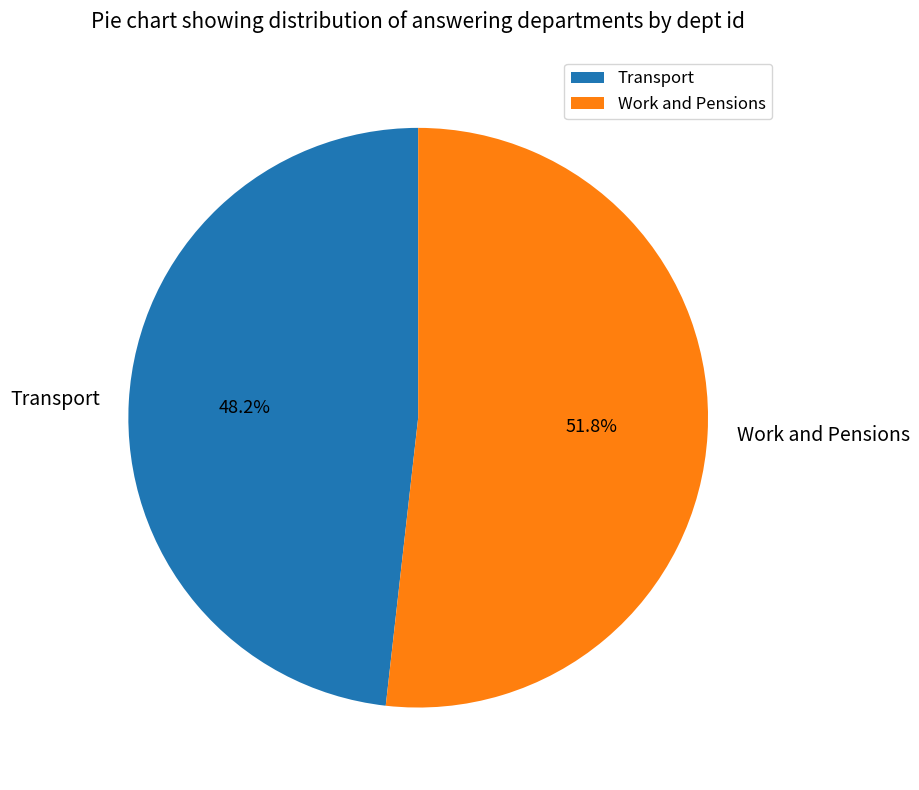

To the nearest percent, what is the difference between the Transport and Work and Pensions slice percentages?

4%